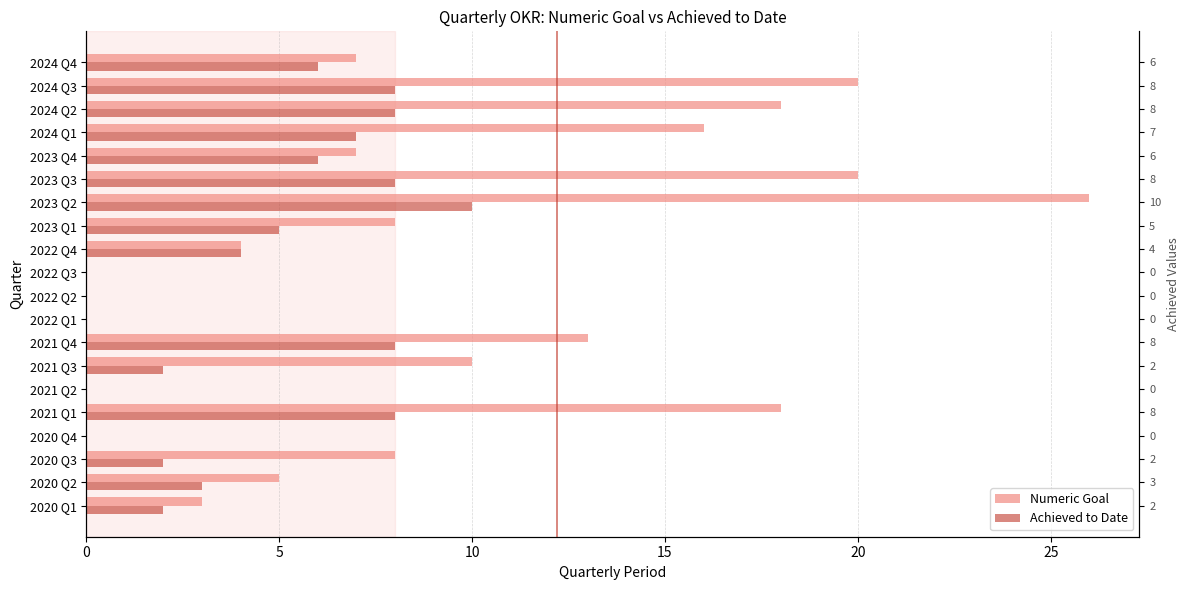

Reading left to right, transcribe all the data shown in this chart.

Numeric Goal: 3	5	8	0	18	0	10	13	0	0	0	4	8	26	20	7	16	18	20	7
Achieved to Date: 2	3	2	0	8	0	2	8	0	0	0	4	5	10	8	6	7	8	8	6